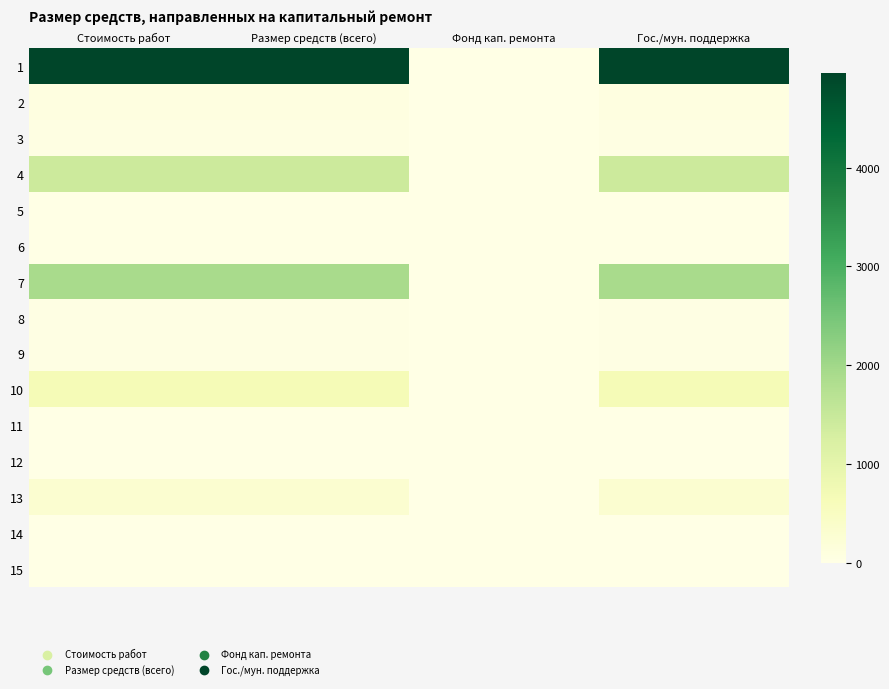

List the series in order of their peak value, highest first.

1, 7, 4, 10, 13, 2, 3, 8, 9, 5, 6, 12, 11, 15, 14